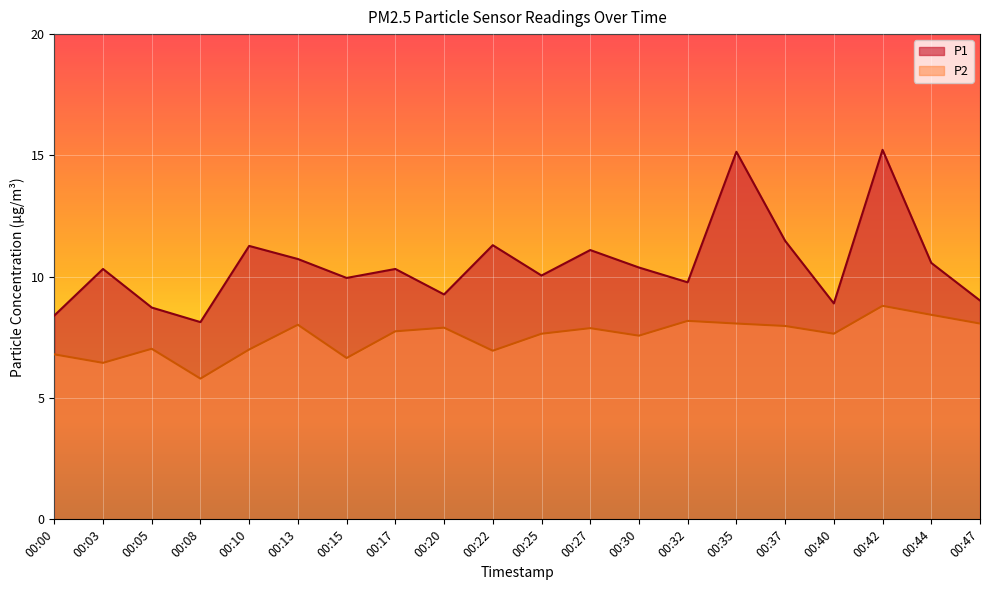

Where does the P1 series first go above 10?

00:03